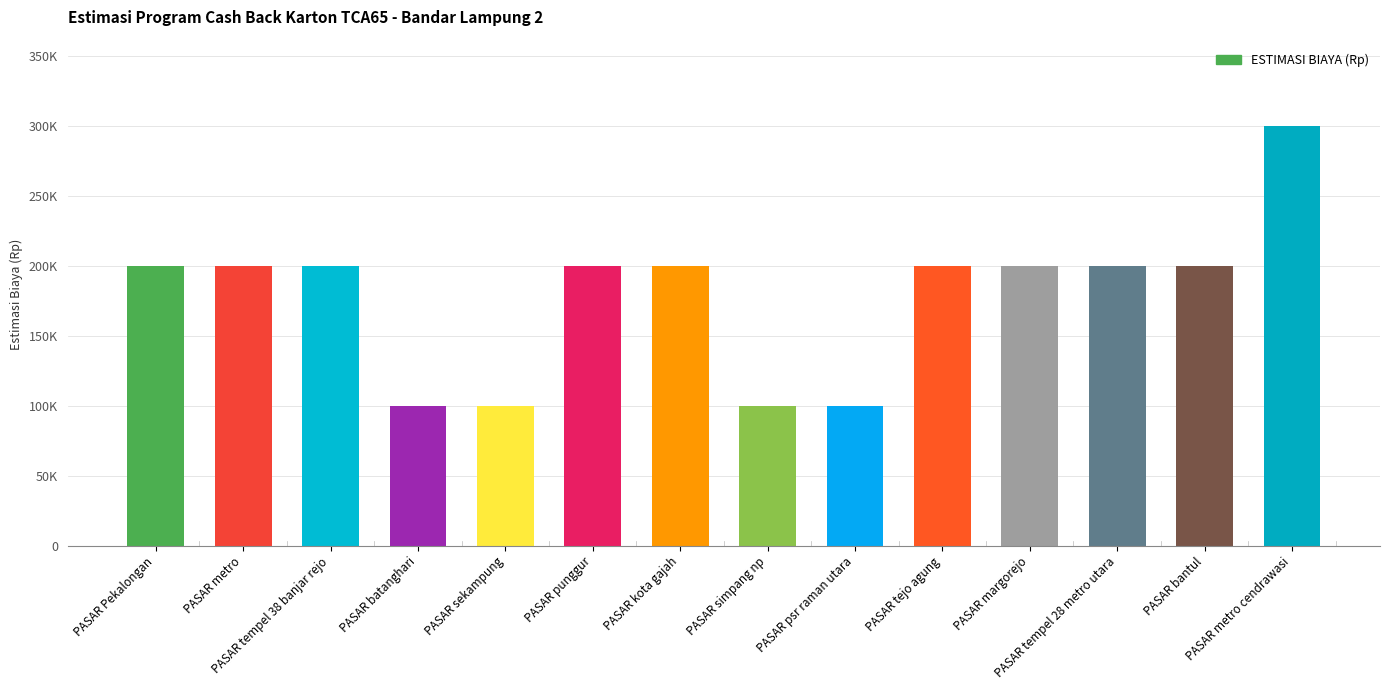

Are the bars horizontal?

No